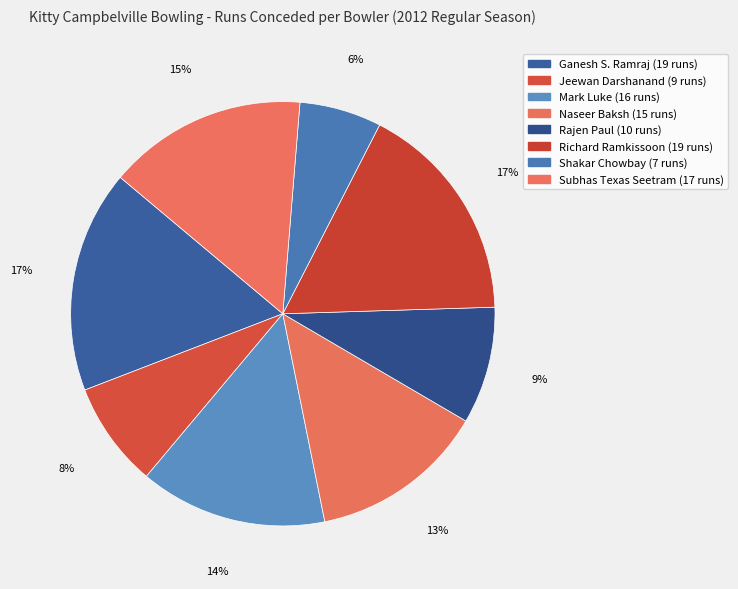

Between Ganesh S. Ramraj and Rajen Paul, which is larger?

Ganesh S. Ramraj